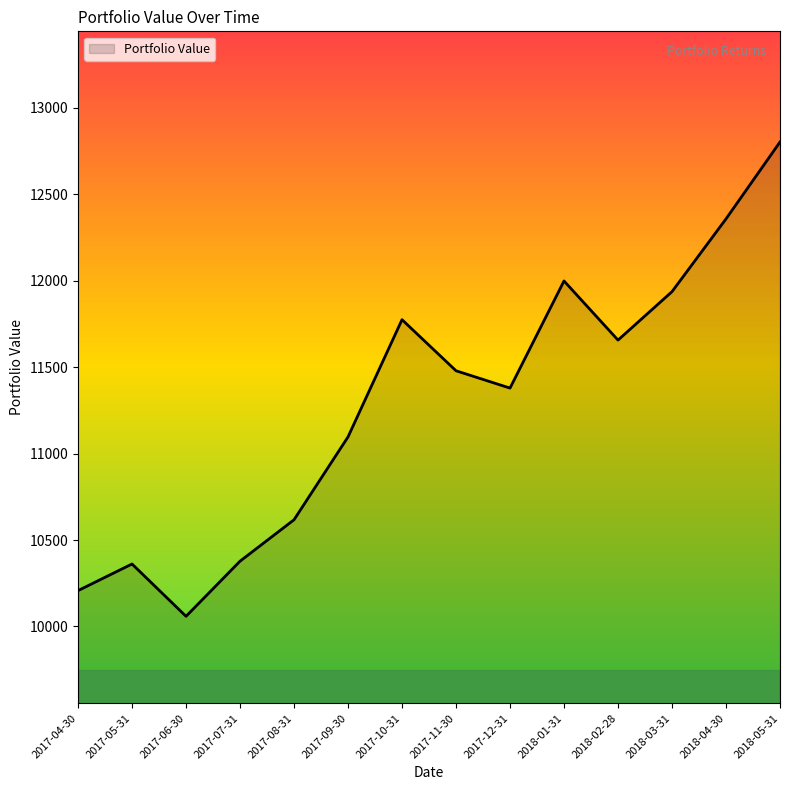

Between 2017-11-30 and 2017-09-30, which is larger?

2017-11-30